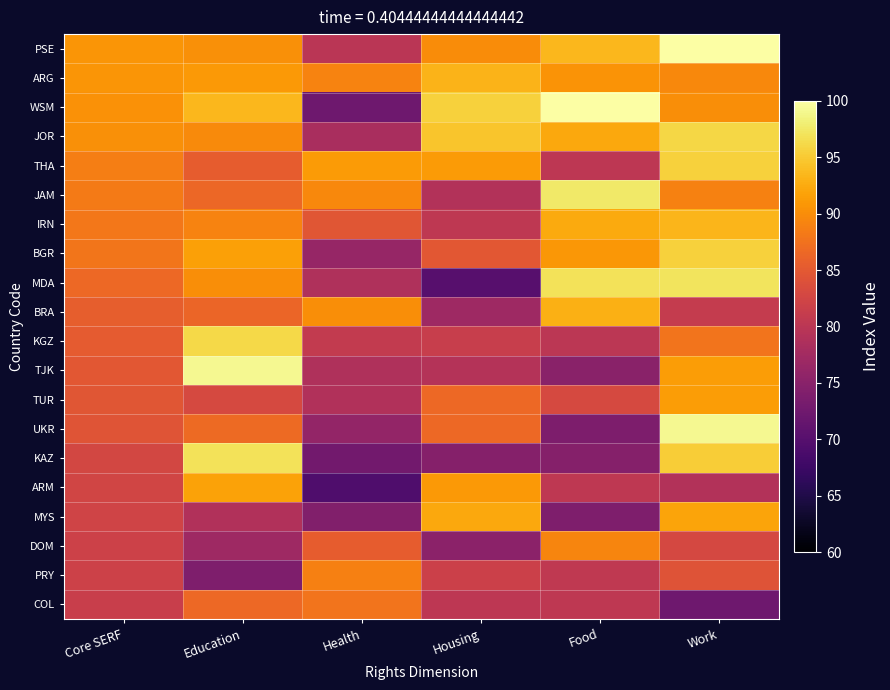

What is the smallest value displayed?

69.3